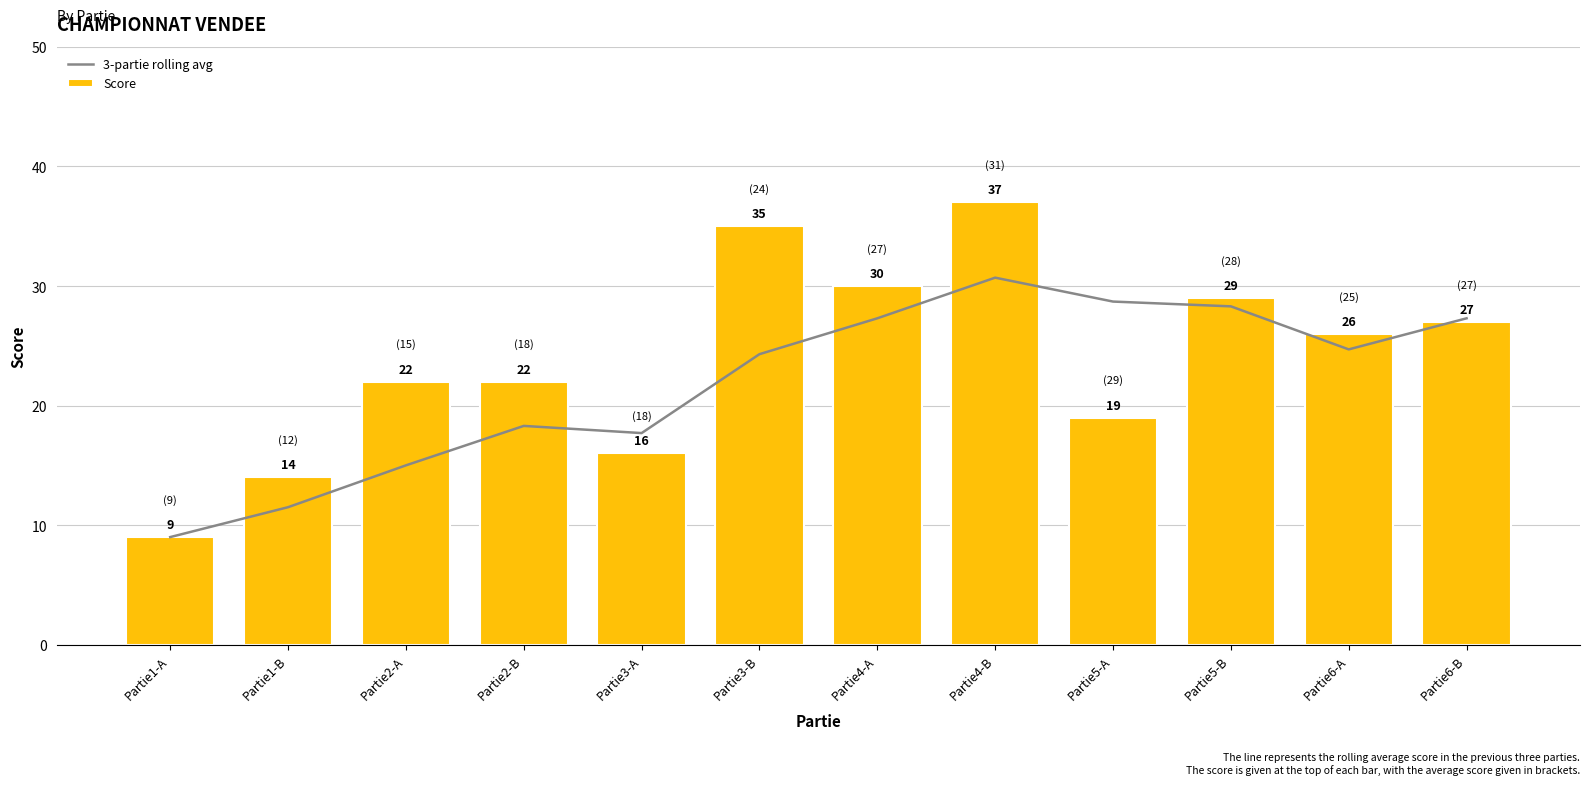

Between Partie4-B and Partie5-B, which is larger?

Partie4-B